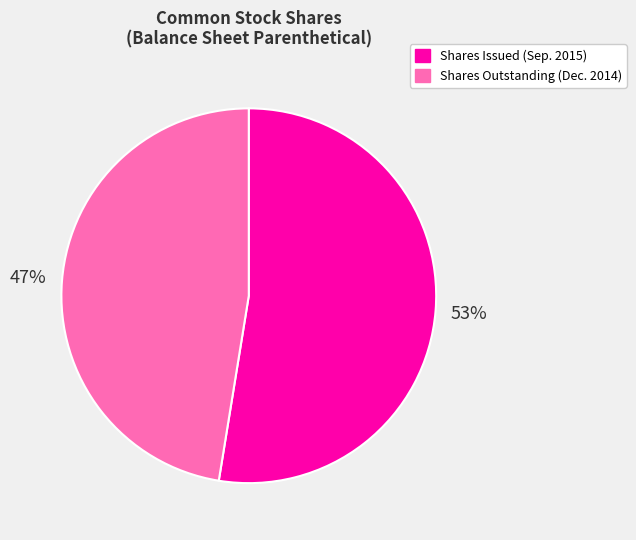

To the nearest percent, what is the combined percentage of Shares Outstanding (Dec. 2014) and Shares Issued (Sep. 2015)?

100%